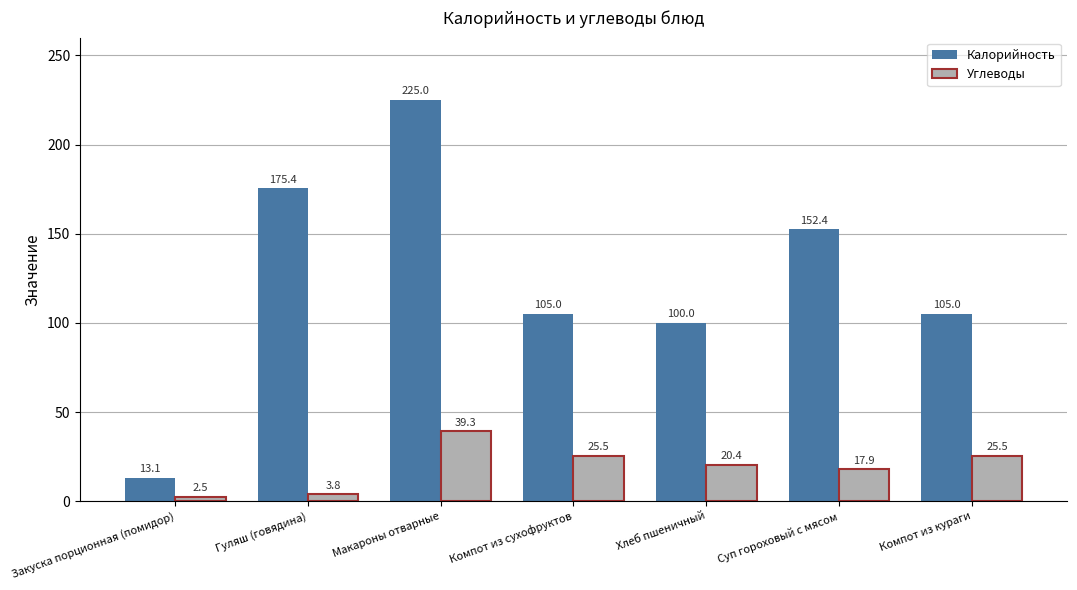

What is the total value across all series at Компот из сухофруктов?

130.5